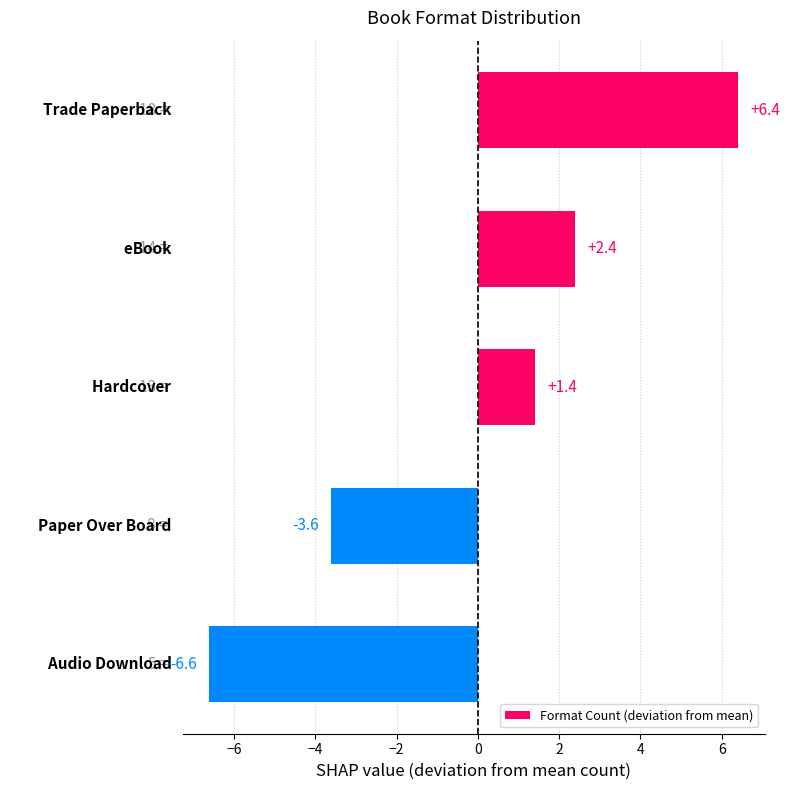

Are the bars horizontal?

Yes